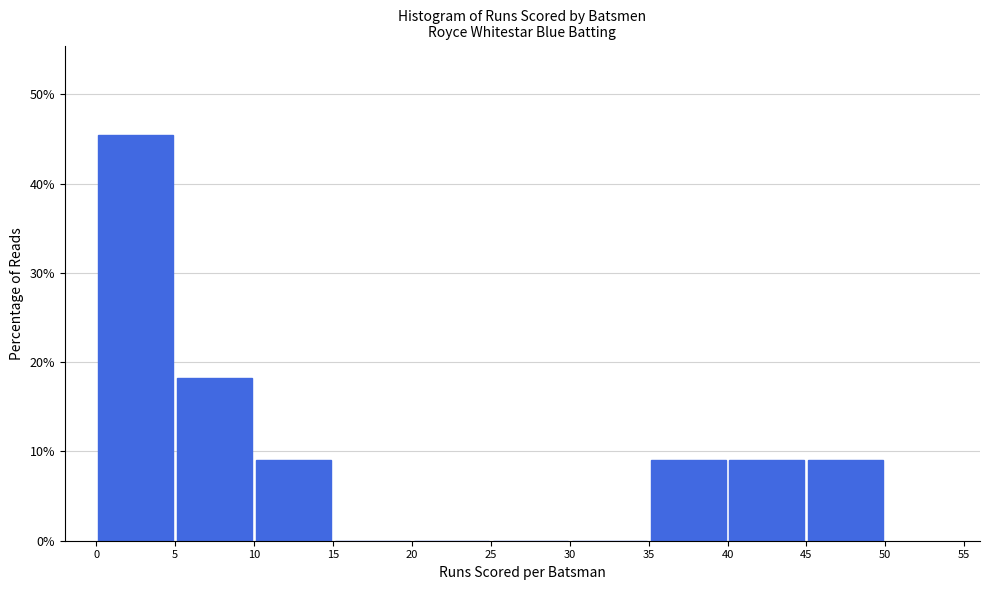

Which range on the x-axis has the tallest bar?

0 to 5